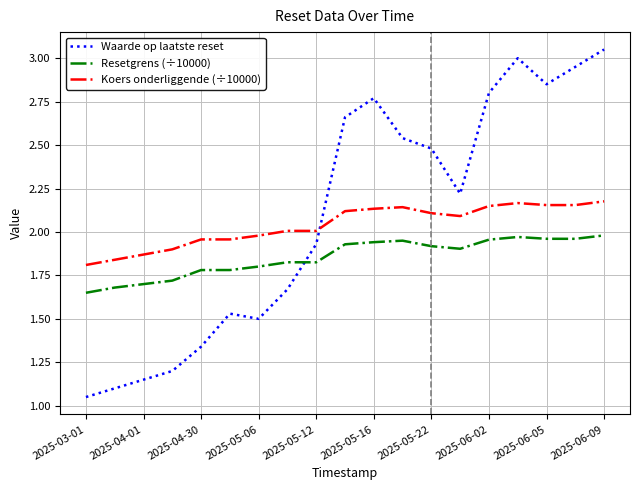

True or false: Koers onderliggende (÷10000) and Resetgrens (÷10000) intersect in this chart.

False